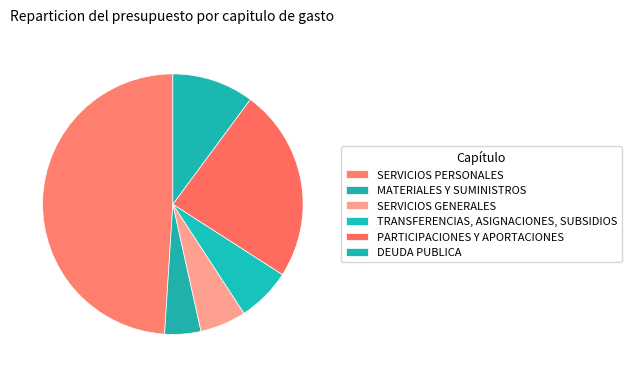

How many slices are in this pie chart?

6